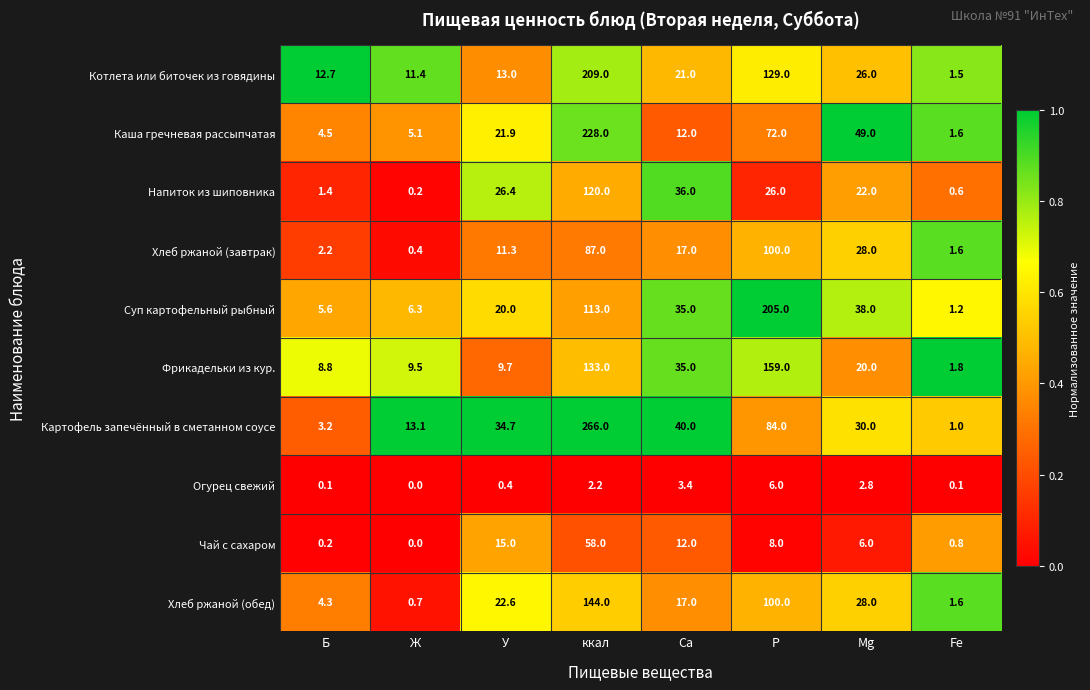

Is the value of Напиток из шиповника at Б greater than the value of Каша гречневая рассыпчатая at Са?

No